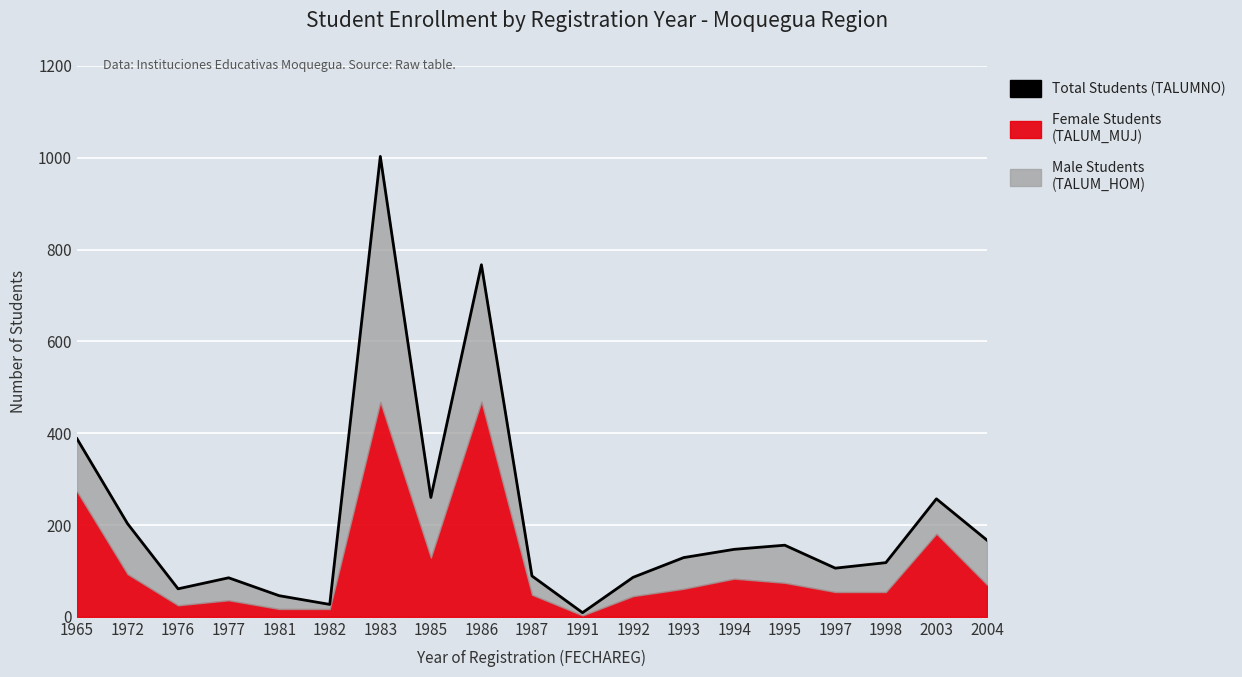

What is the ratio of the value at 1981 to the value at 1965?

0.1